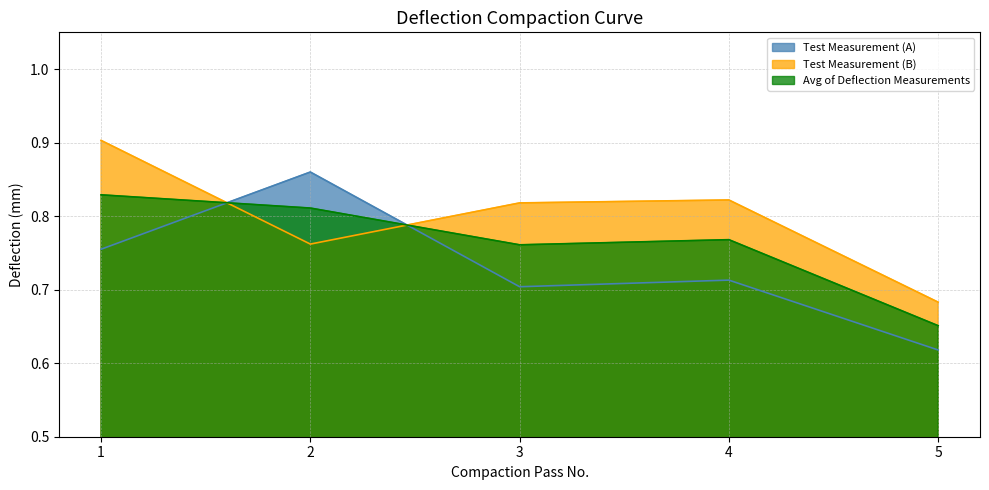

Which series ends up on top after the final intersection of Avg of Deflection Measurements and Test Measurement (B)?

Test Measurement (B)